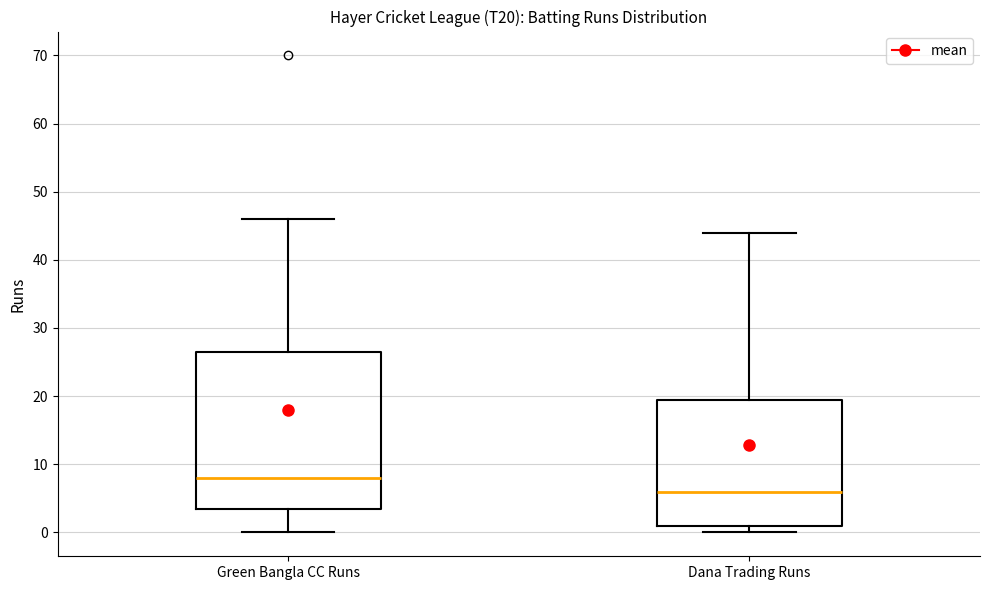

Reading left to right, transcribe this box plot: for each box, give where its median line is, the range the box spans, and where its two whiskers end, as read against the y-axis. The values are not printed on the chart, so give them approximately, as read against the axis.

Green Bangla CC Runs: median 8, box 4 to 27, whiskers 0 to 46
Dana Trading Runs: median 6, box 1 to 20, whiskers 0 to 44